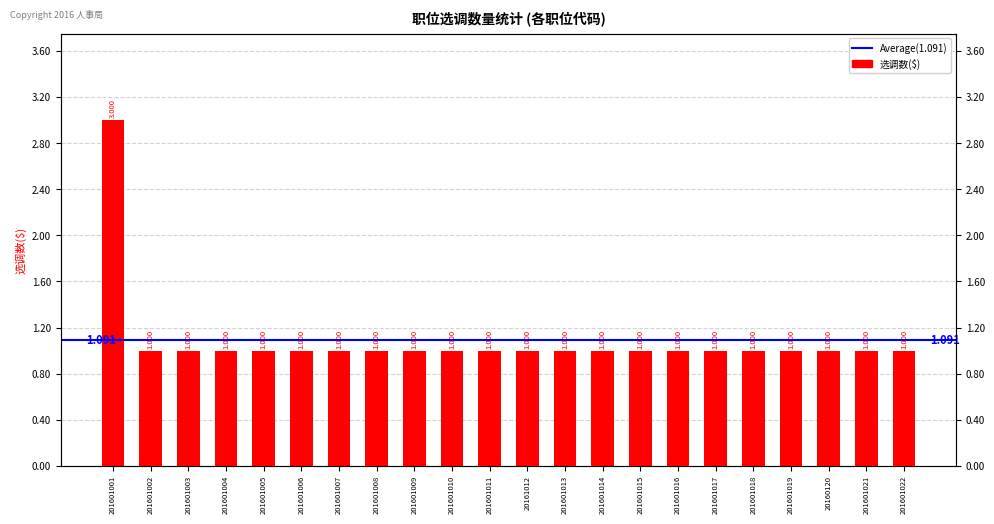

Which label corresponds to the largest value in the chart?

201601001